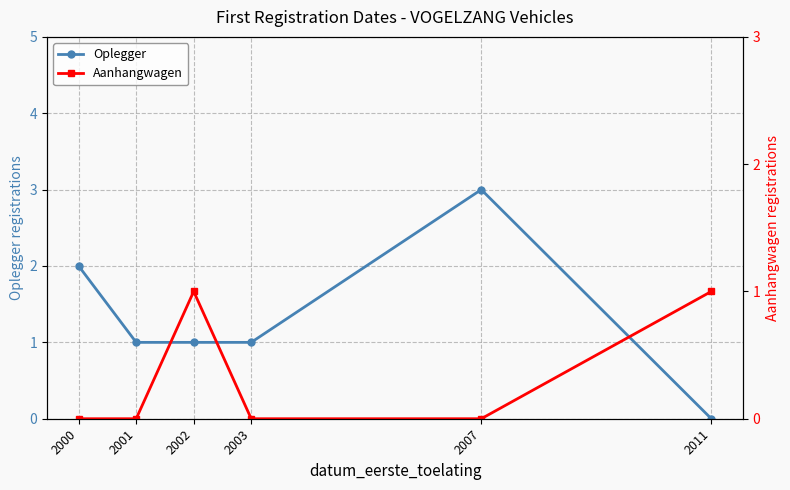

How many interior local peaks does the Aanhangwagen series have?

1